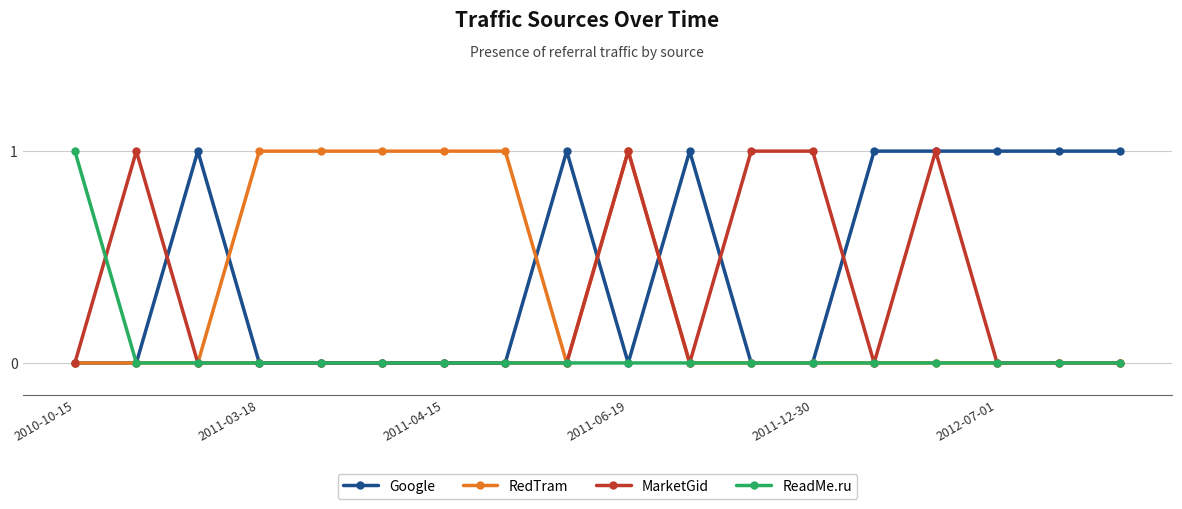

True or false: ReadMe.ru and RedTram cross at least once.

False